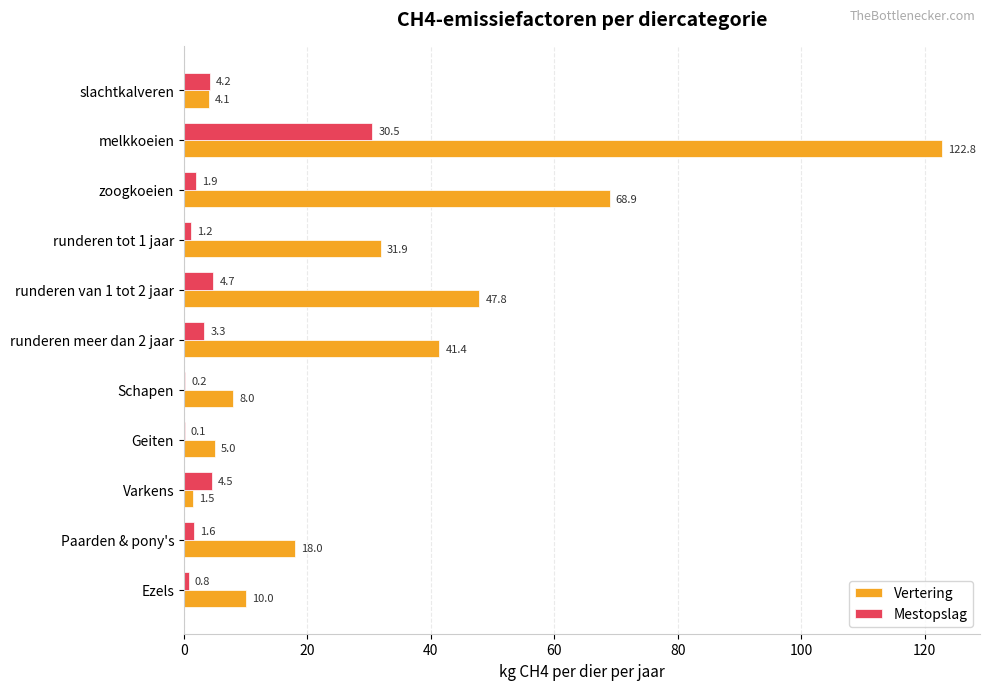

At which category is the sum across all series the highest?

melkkoeien